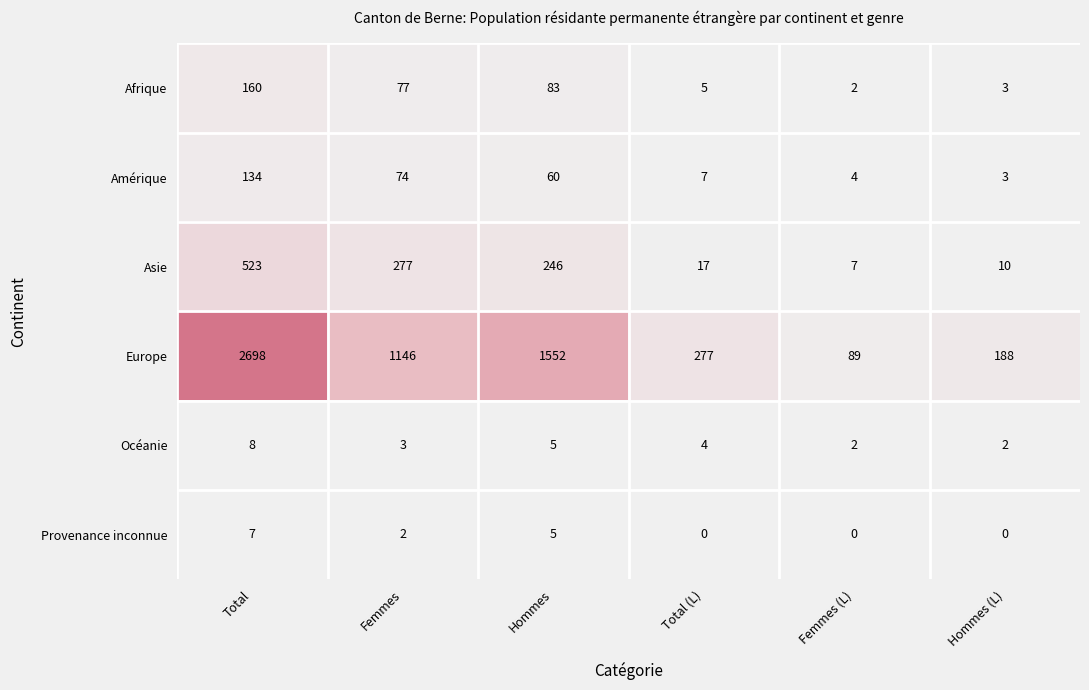

Which series has the widest spread of values?

Europe